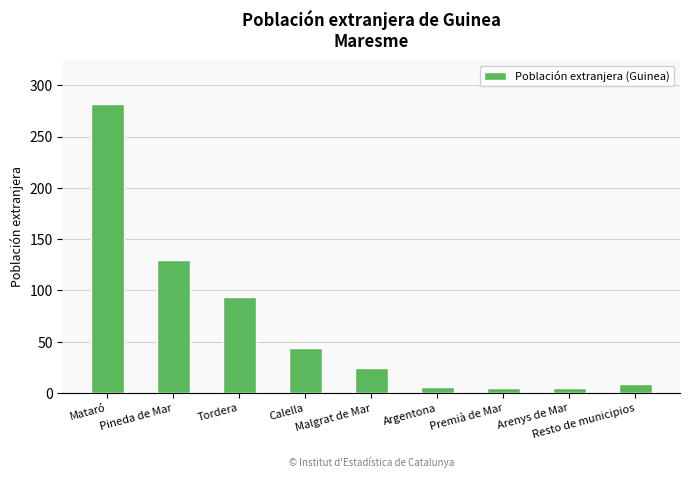

What is the difference between the values at Mataró and Arenys de Mar?

277